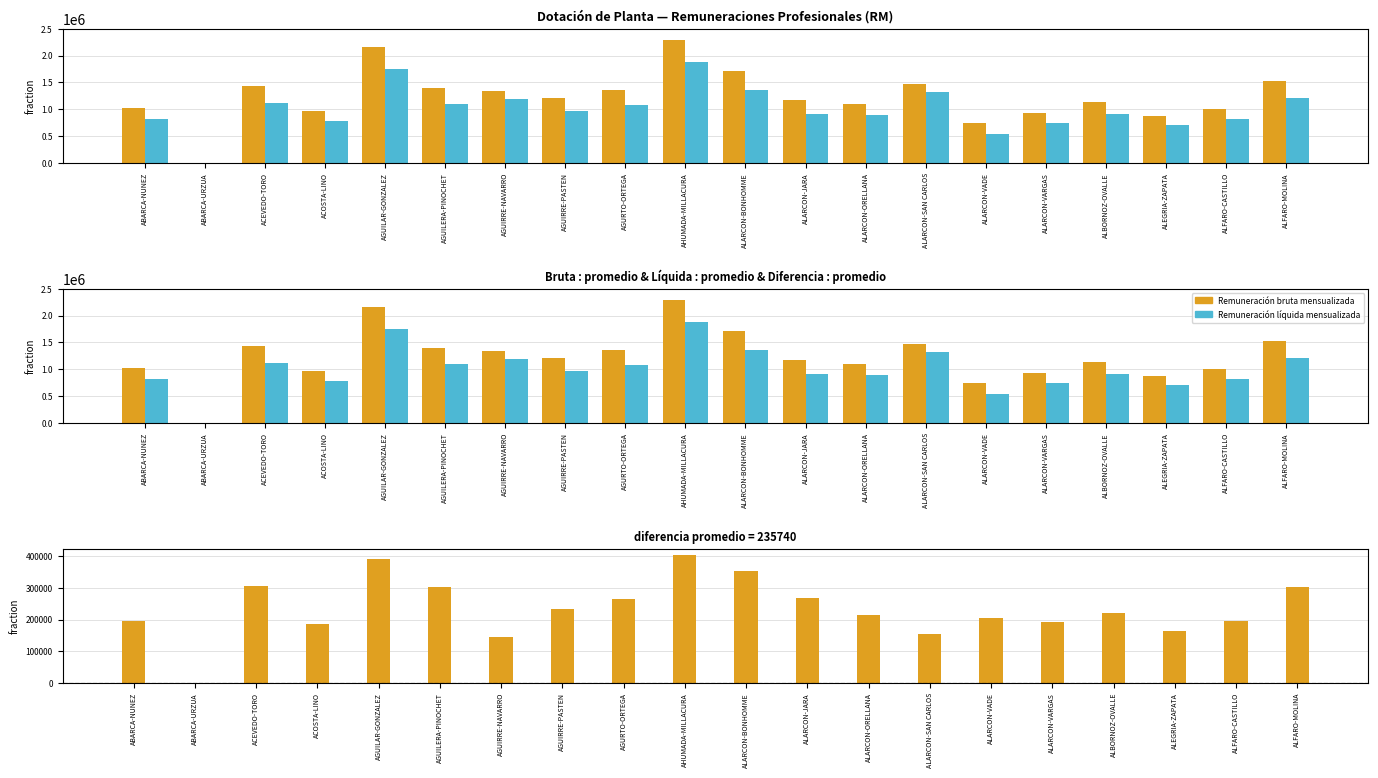

At how many categories does at least one series exceed 375214?

19